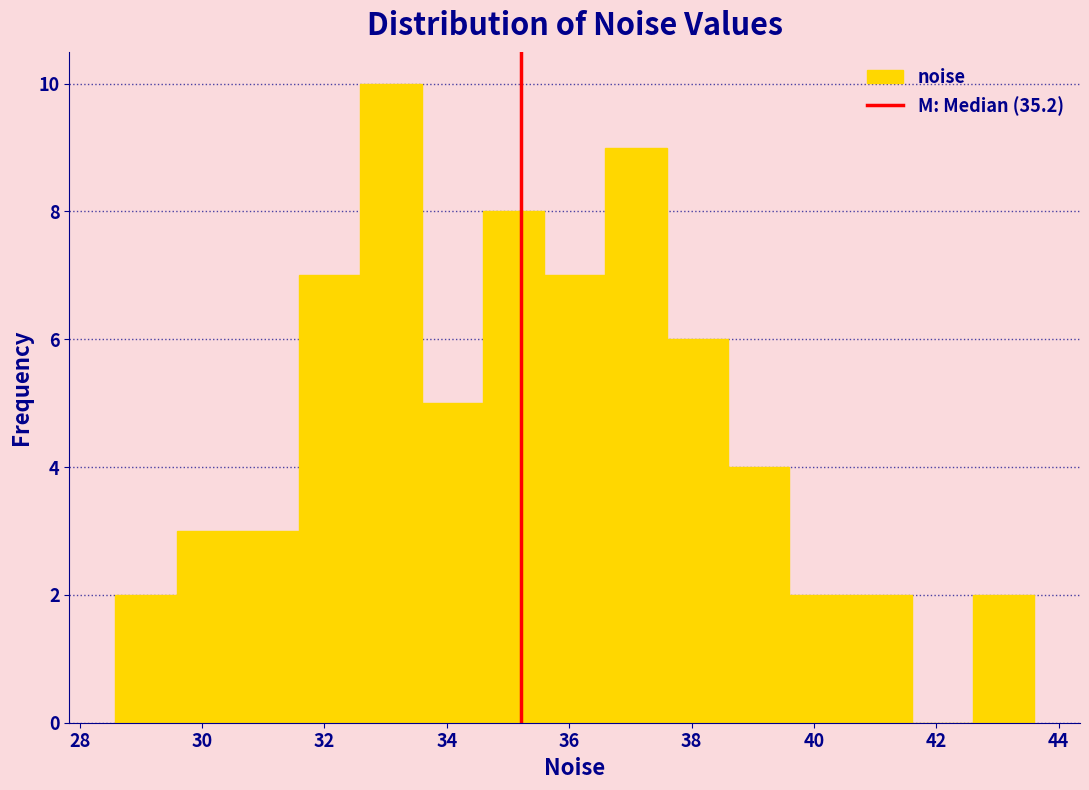

What is the height of the bar covering 31.6 to 32.6 on the x-axis? Neither the bar edges nor the heights are printed on the chart, so give them approximately, as read against the axes.

7